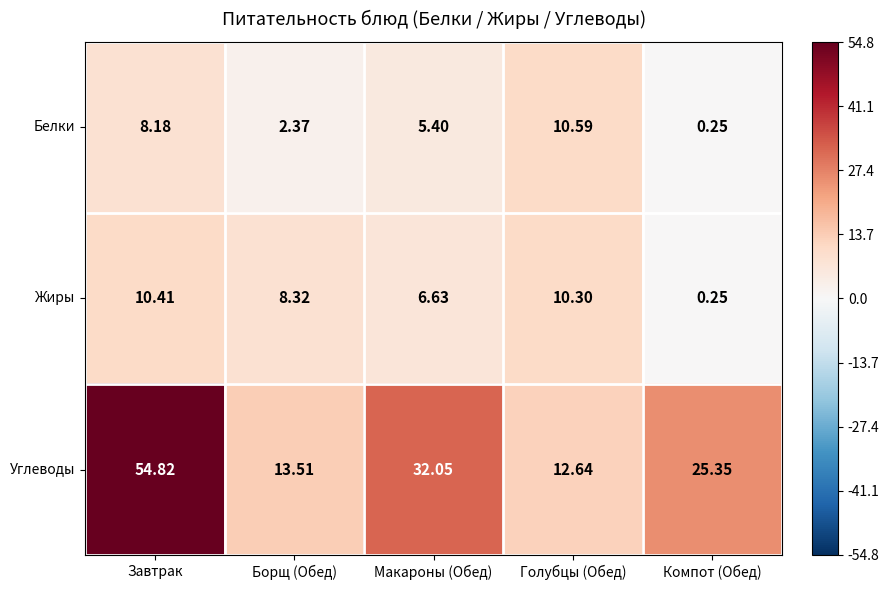

Rank the series at Завтрак from lowest to highest value.

Белки, Жиры, Углеводы